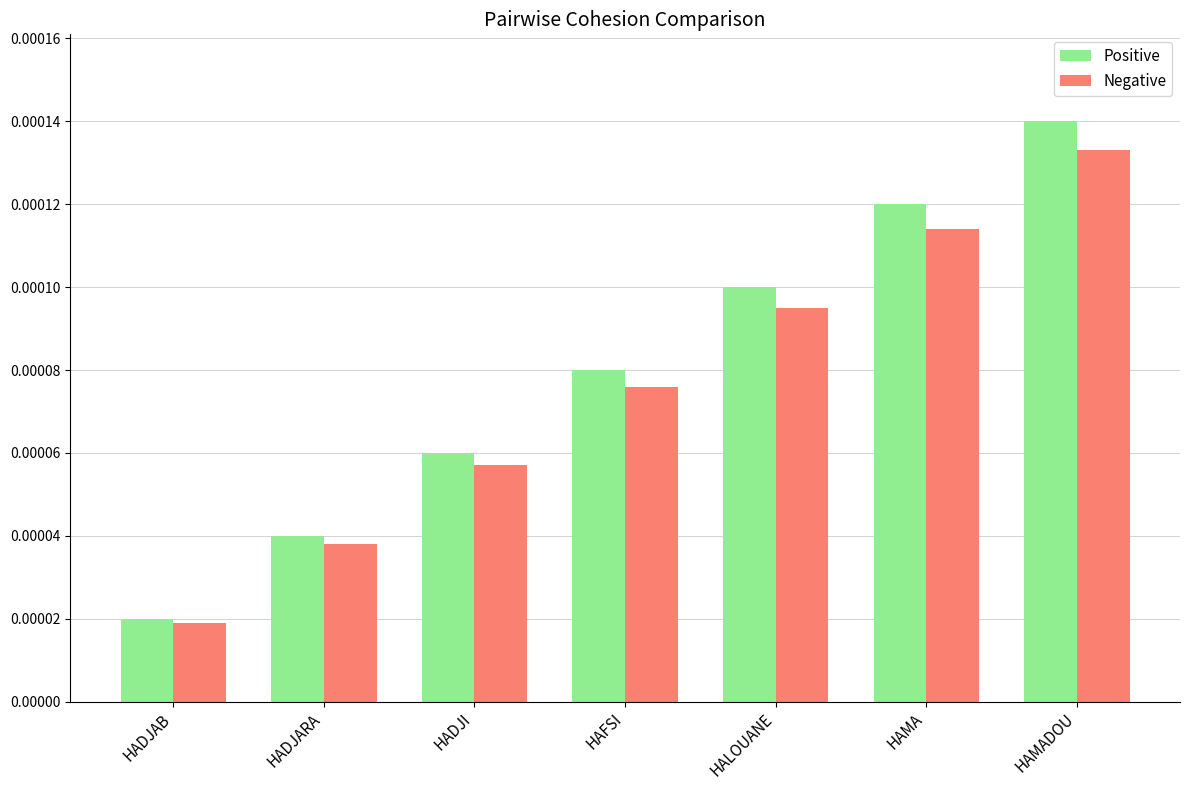

Where is Negative nearest to the value 0?

HADJAB